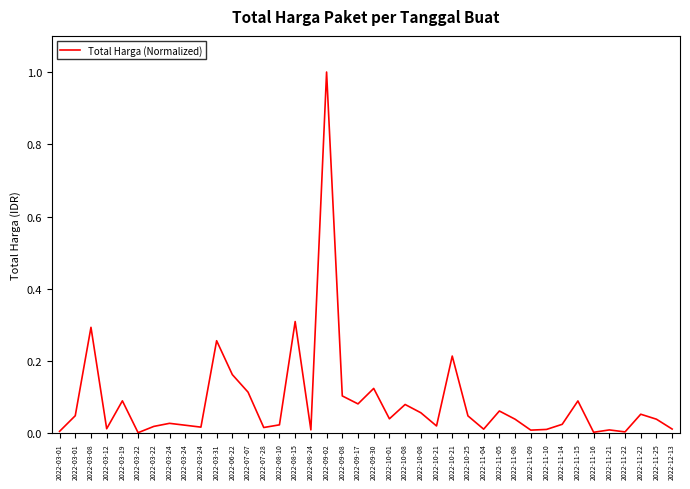

Does the chart have visible grid lines?

No